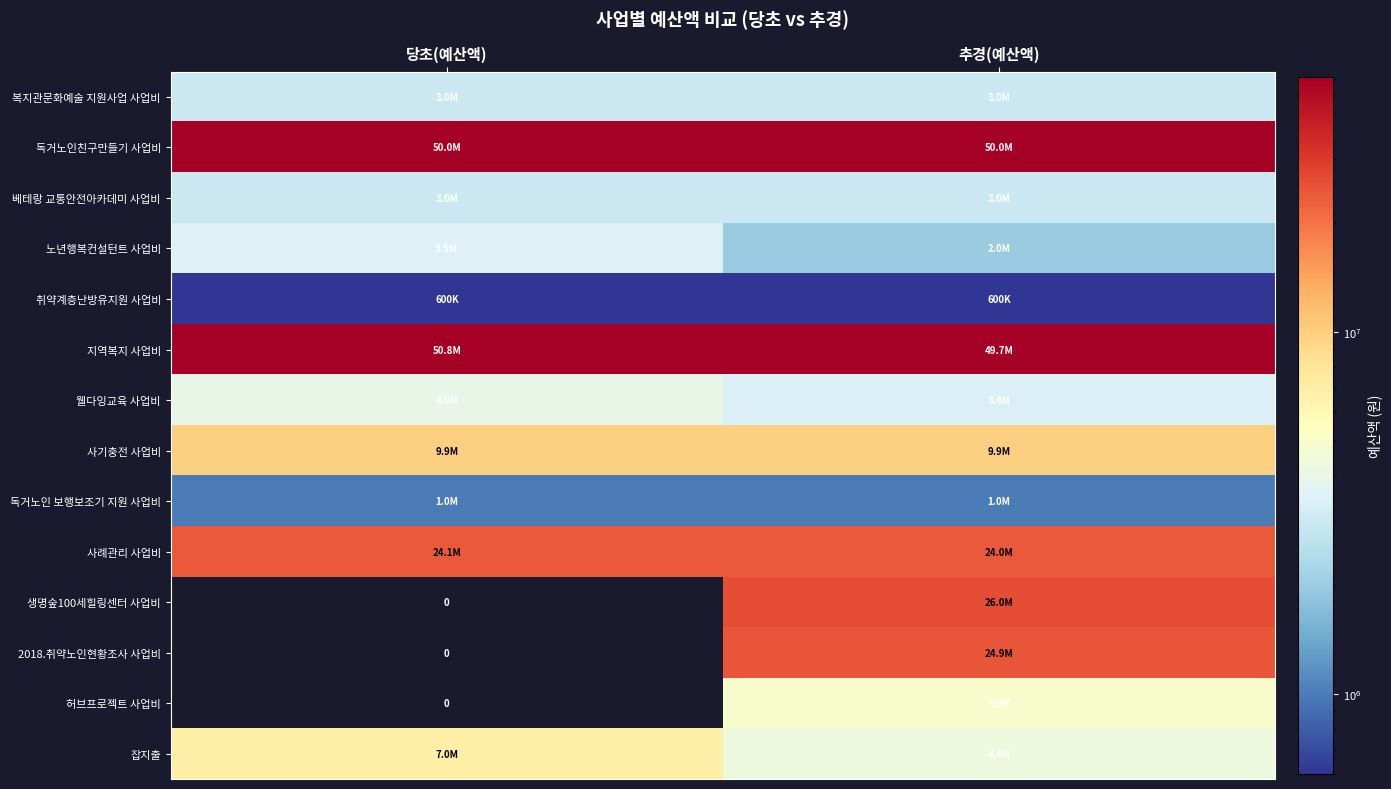

What is the minimum value for 잡지출?

4400917